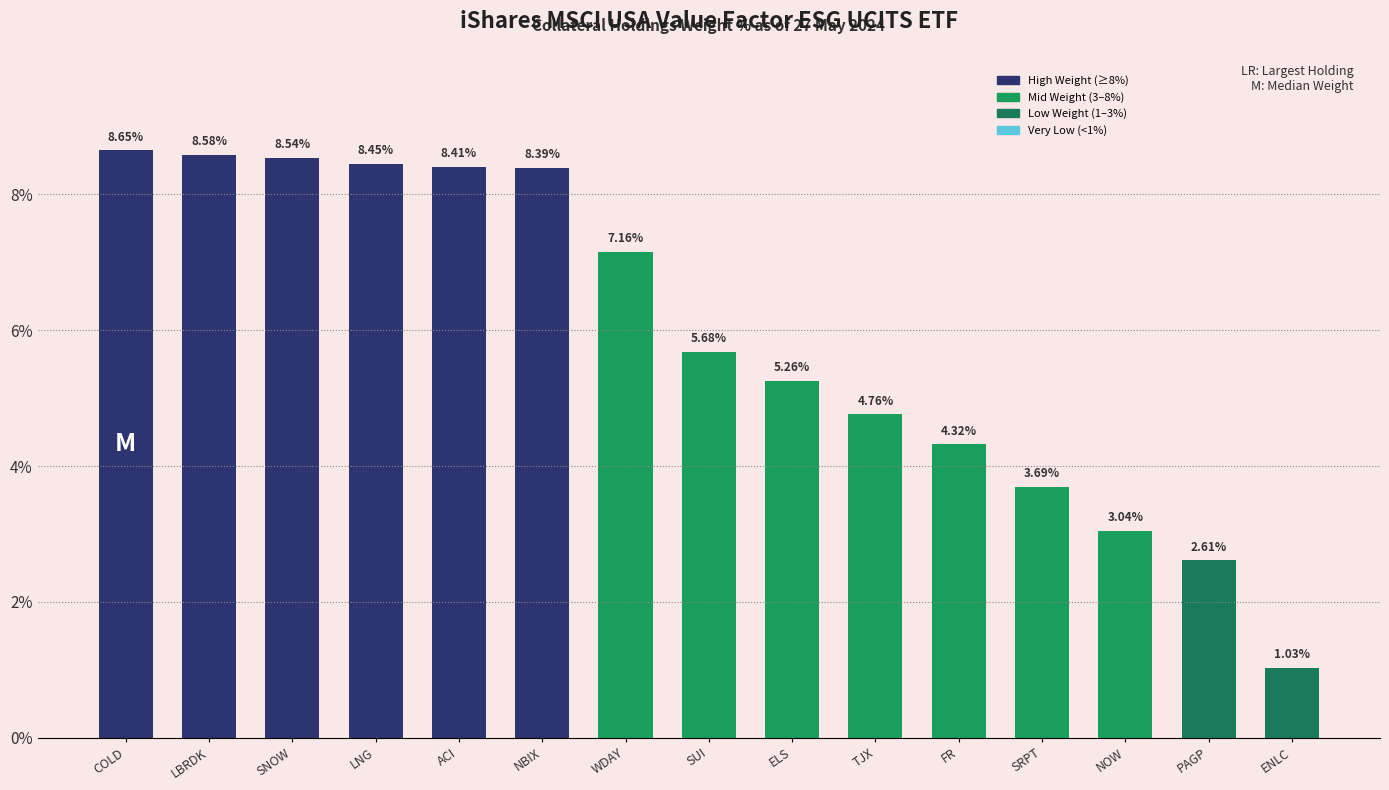

Which has a higher value, SRPT or TJX?

TJX